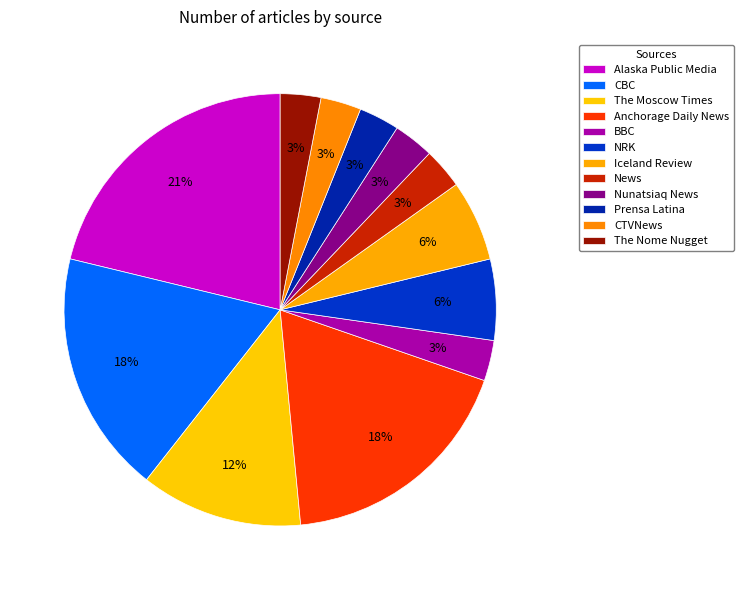

To the nearest percent, what is the average slice percentage?

8%